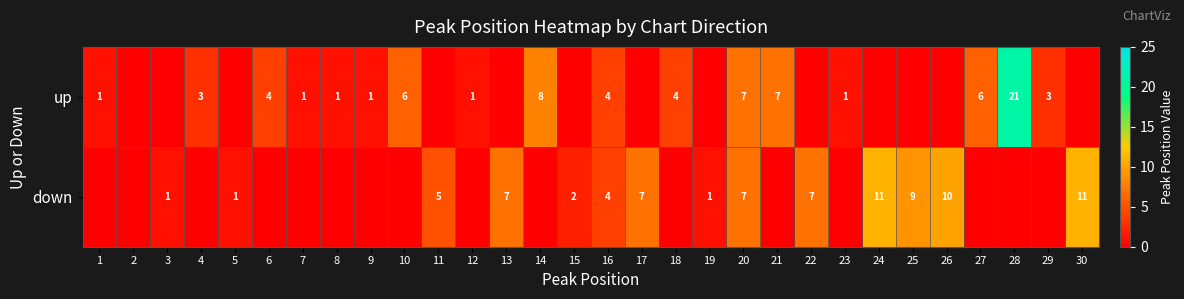

The value of up at 18 is 4. True or false?

True